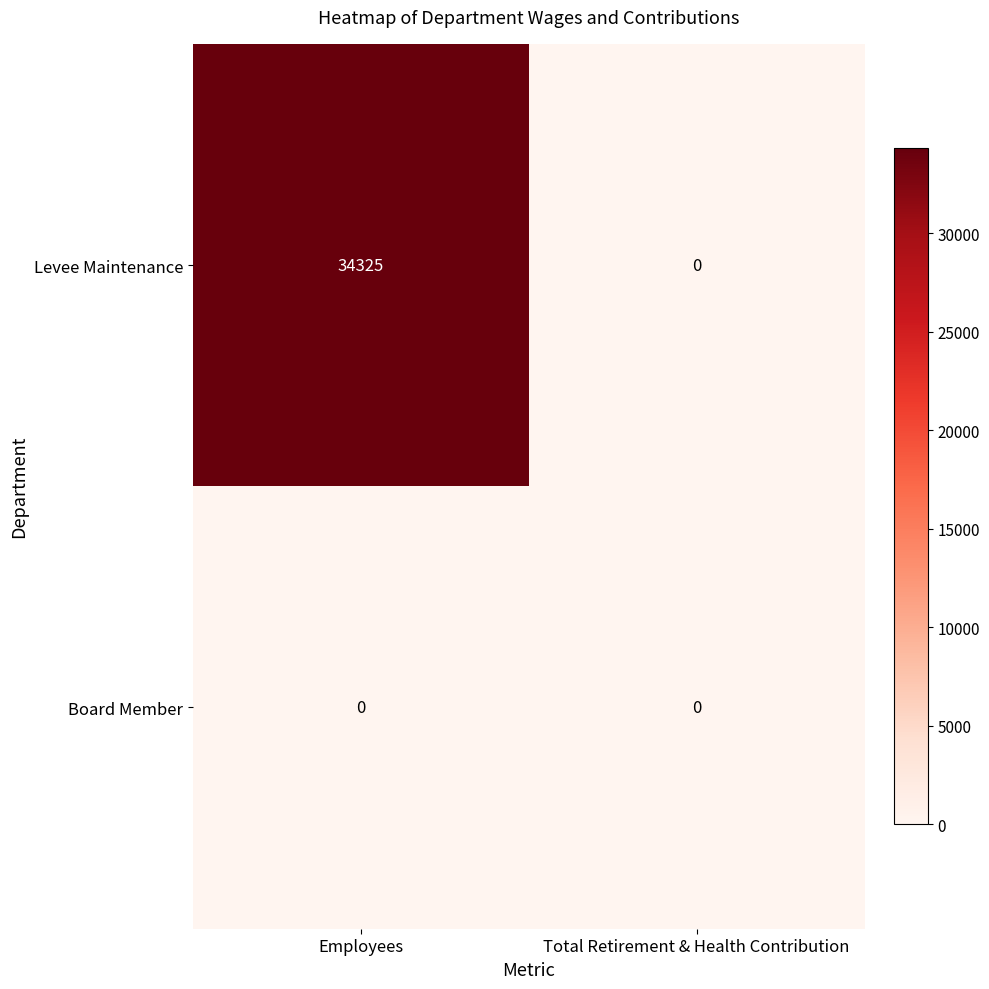

How many data points does each series have?

2